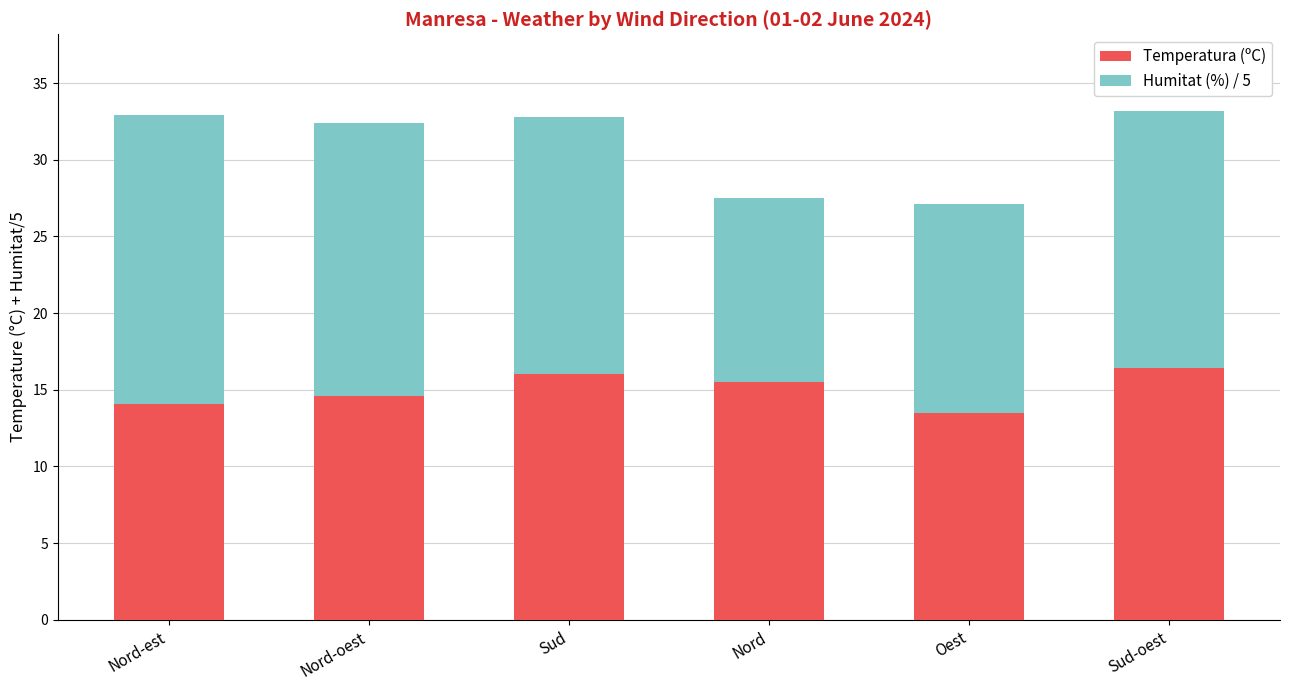

True or false: Temperatura (ºC) has a value of 15.5 at Nord.

True